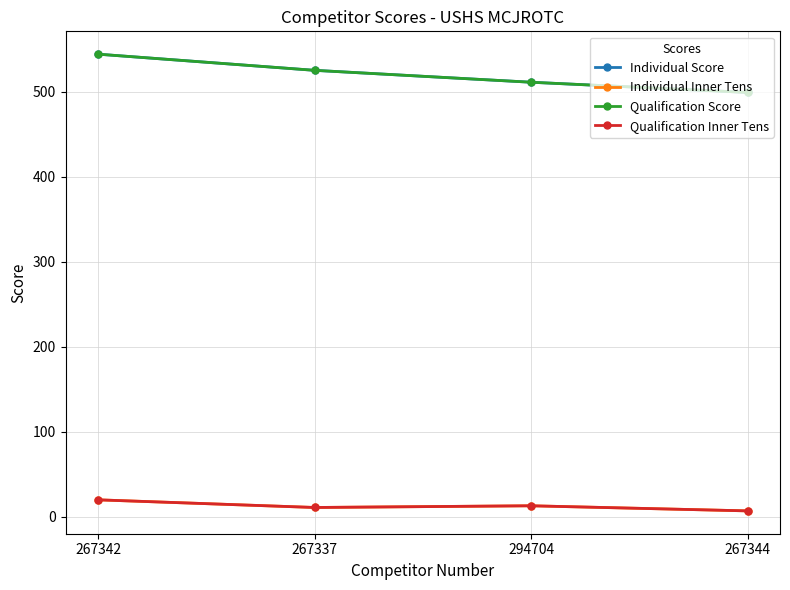

What is the lowest value of the Qualification Inner Tens series?

7